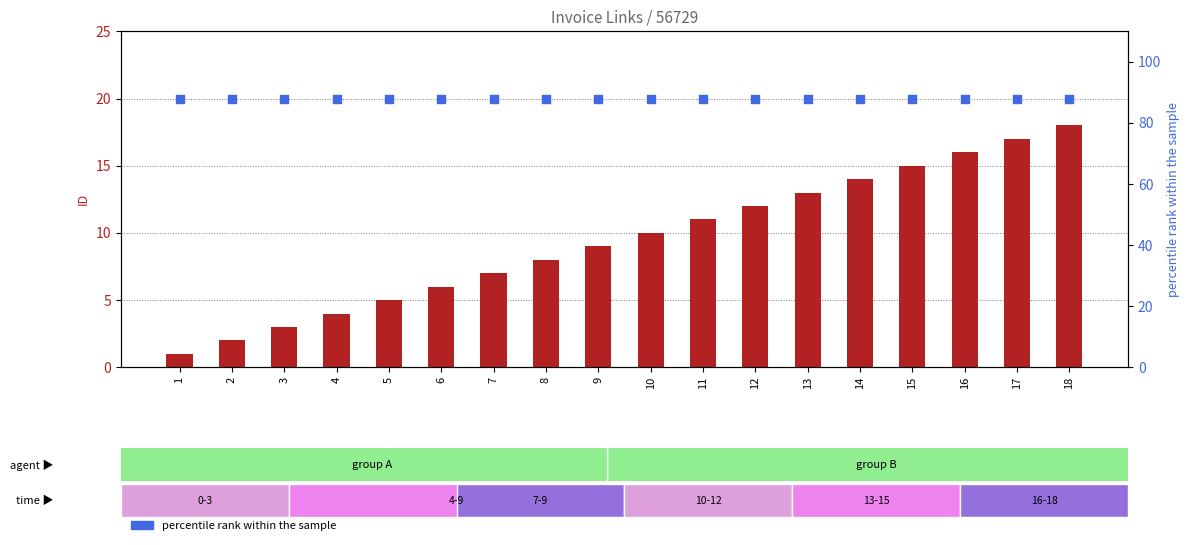

Is the value of percentile rank within the sample at 15 greater than the value of count at 4?

Yes